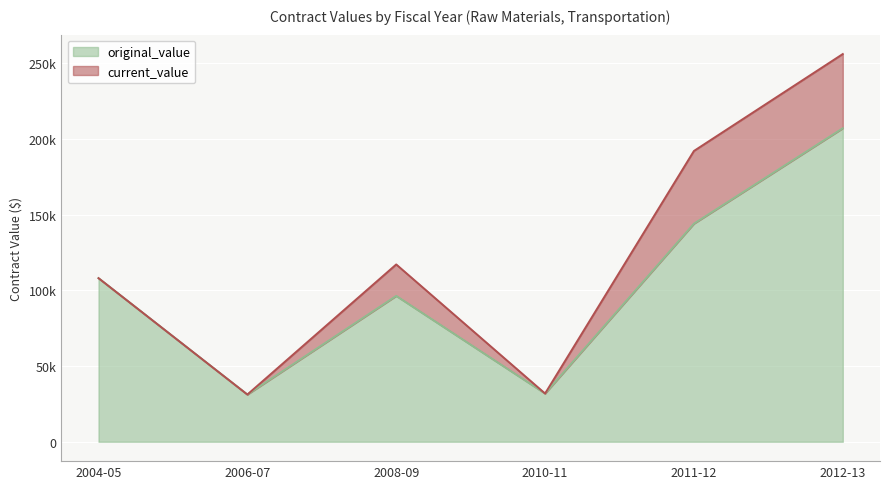

List the labels in order of original_value value, largest first.

2012-13, 2011-12, 2004-05, 2008-09, 2010-11, 2006-07